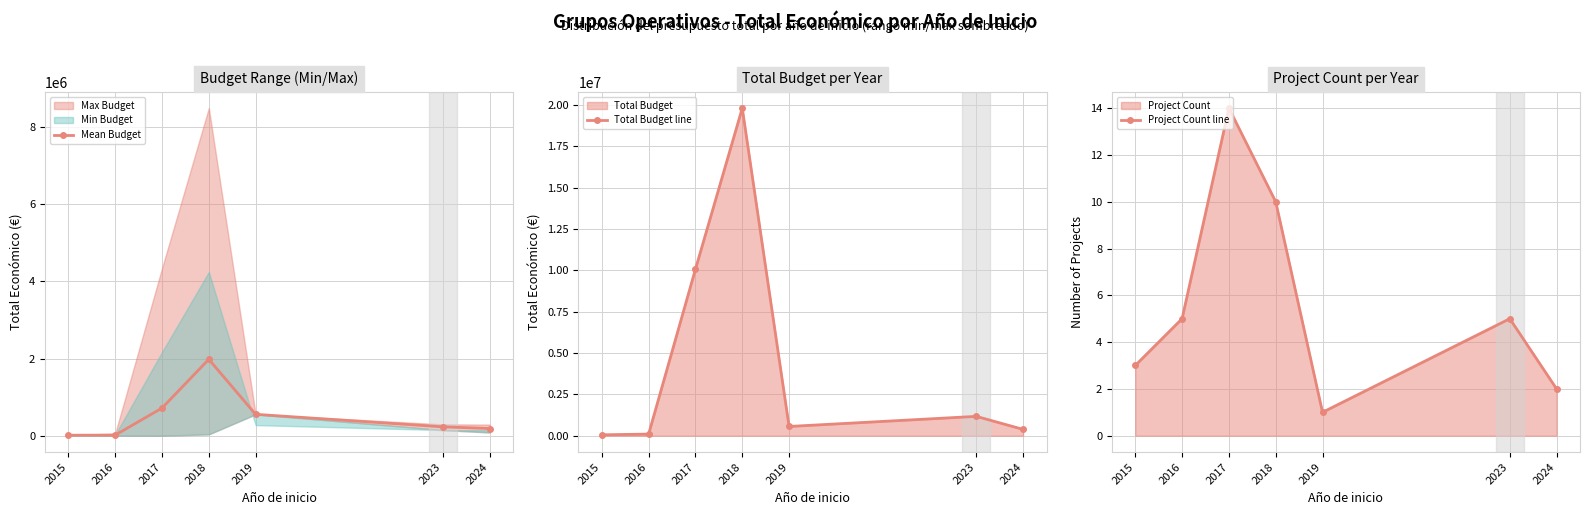

Which series has the largest range (max minus min)?

Total Budget line